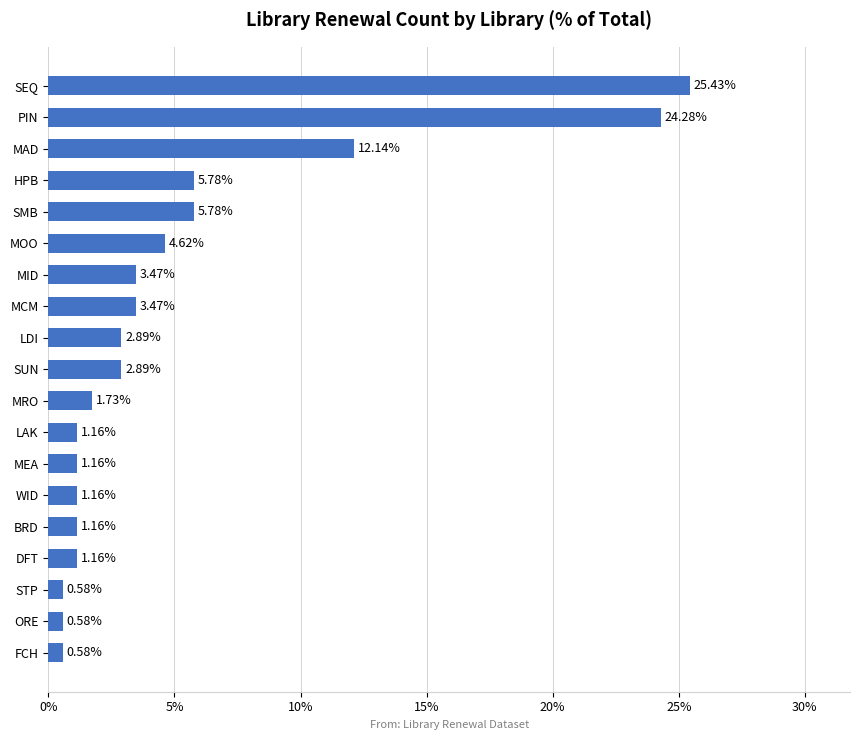

Which has a higher value, MOO or SEQ?

SEQ